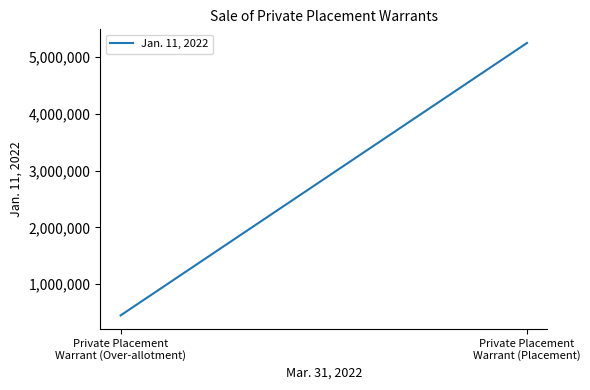

Which has a higher value, Private Placement
Warrant (Over-allotment) or Private Placement
Warrant (Placement)?

Private Placement
Warrant (Placement)